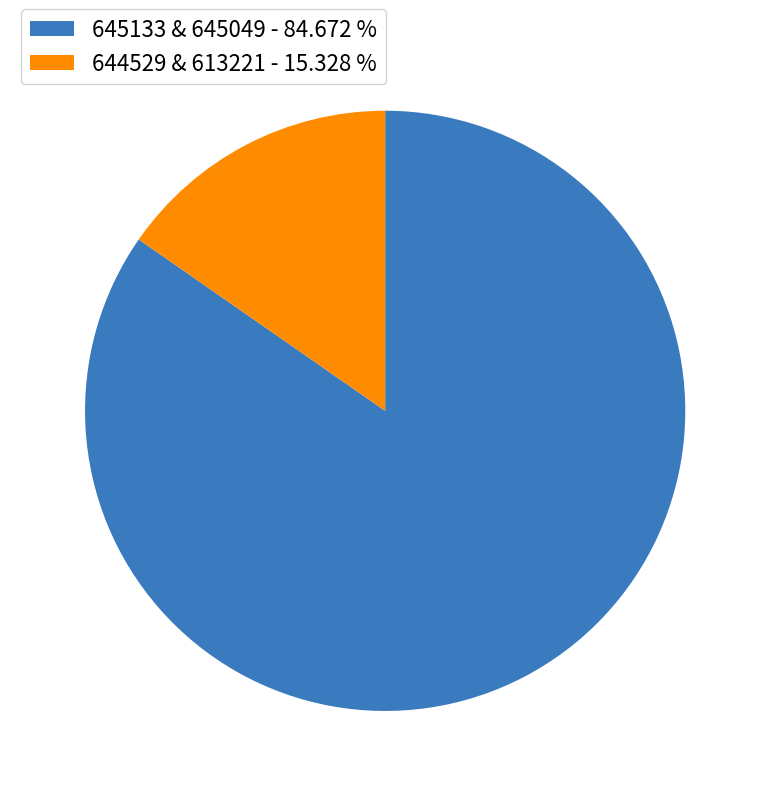

Is the sum of 645133 & 645049 - 84.672 % and 644529 & 613221 - 15.328 % greater than half?

Yes